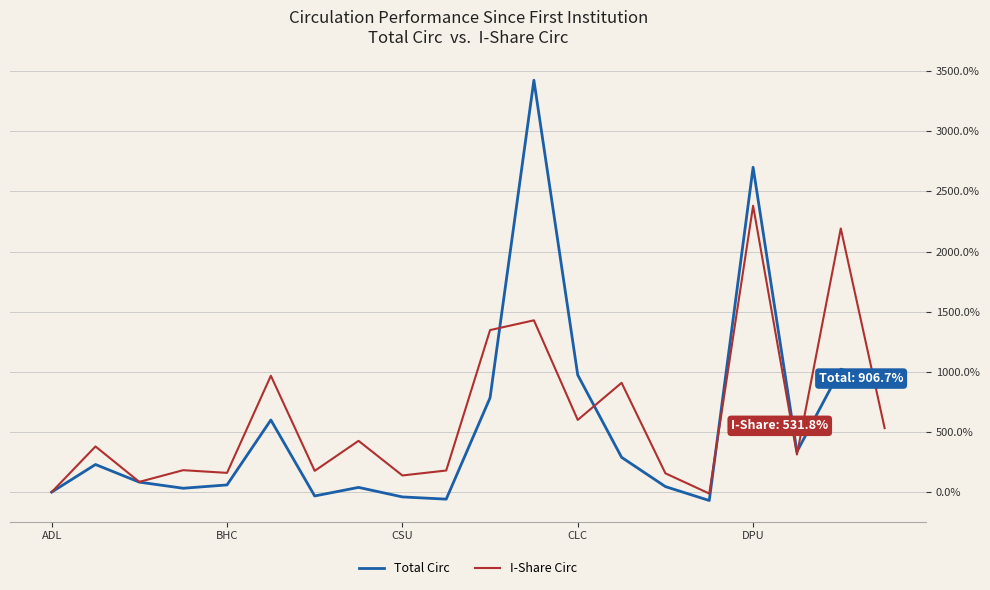

Which series has the widest spread of values?

Total Circ